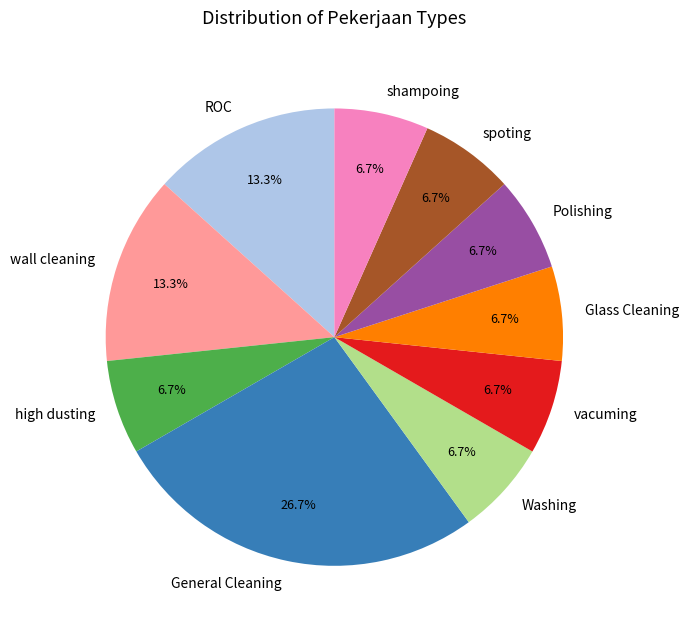

Count the number of slices in the pie.

10